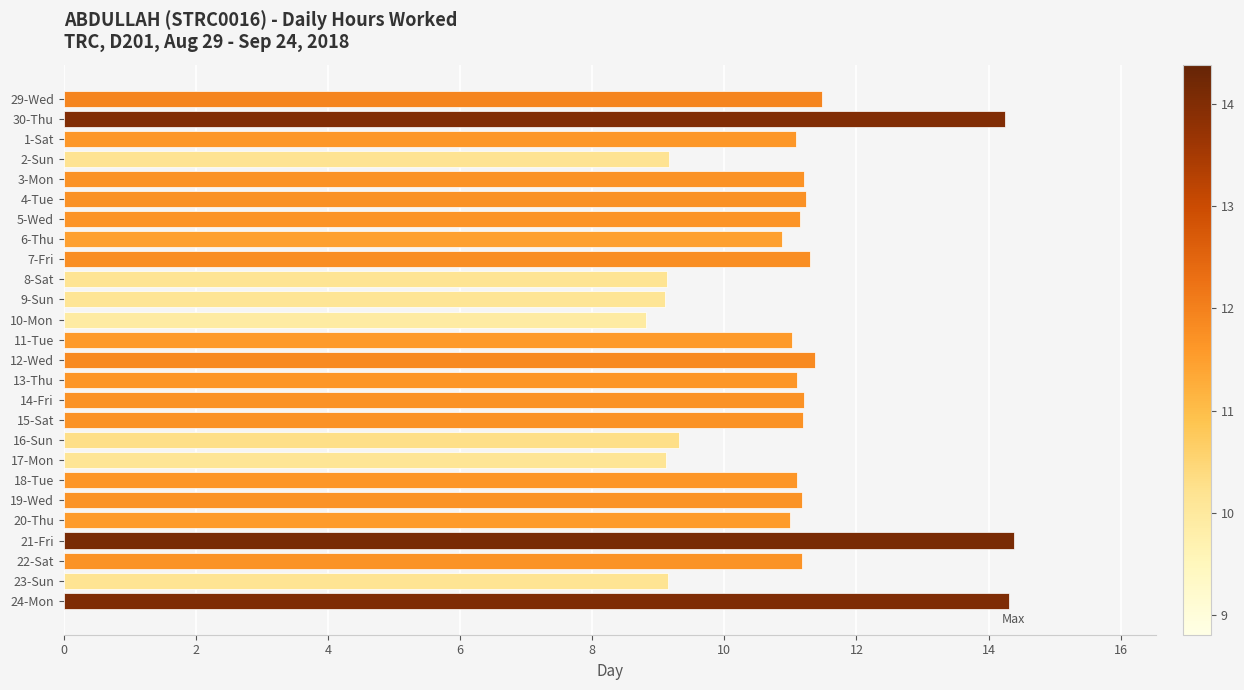

Which has a higher value, 14-Fri or 30-Thu?

30-Thu